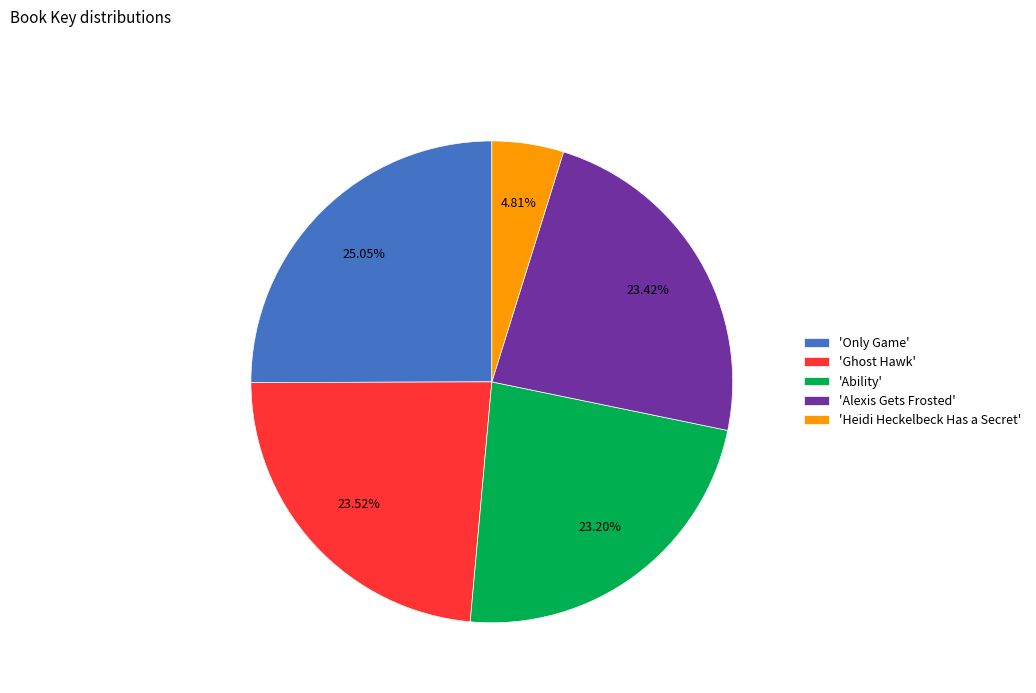

Is there any slice that represents more than half of the pie?

No